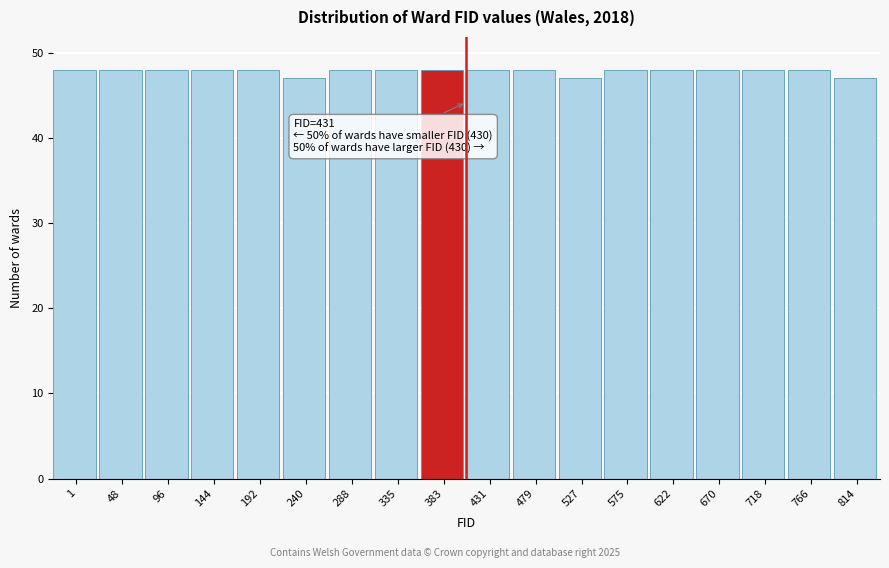

Reading right to left, what are all the values shown in this chart?

47	48	48	48	48	48	47	48	48	48	48	48	47	48	48	48	48	48